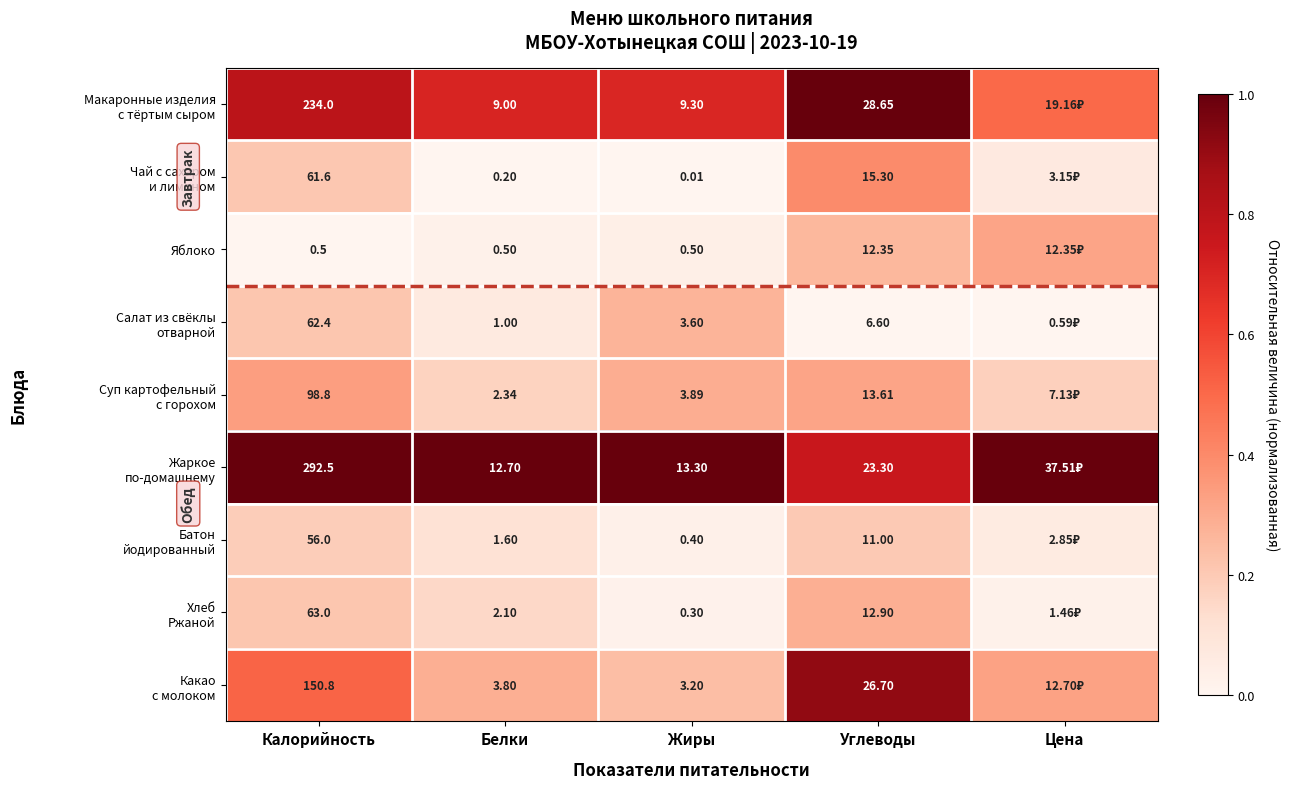

Which has a higher value, Калорийность or Белки?

Калорийность